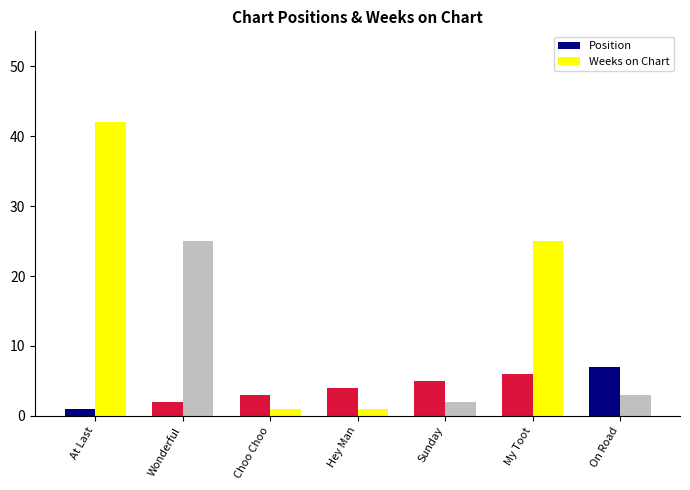

At which category does the chart reach its peak across all series?

At Last